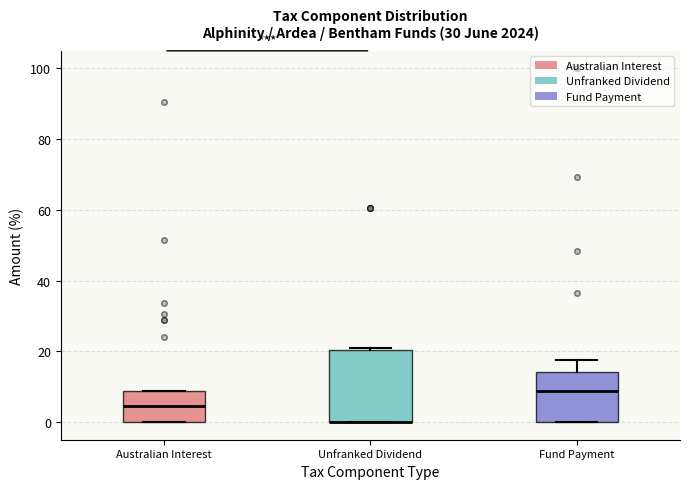

Reading left to right, transcribe this box plot: for each box, give where its median line is, the range the box spans, and where its two whiskers end, as read against the y-axis. The values are not printed on the chart, so give them approximately, as read against the axis.

Australian Interest: median 4, box 0 to 8, whiskers 0 to 8
Unfranked Dividend: median 0 (drawn on the box's lower edge), box 0 to 20, whiskers 0 to 20
Fund Payment: median 8, box 0 to 14, whiskers 0 to 18